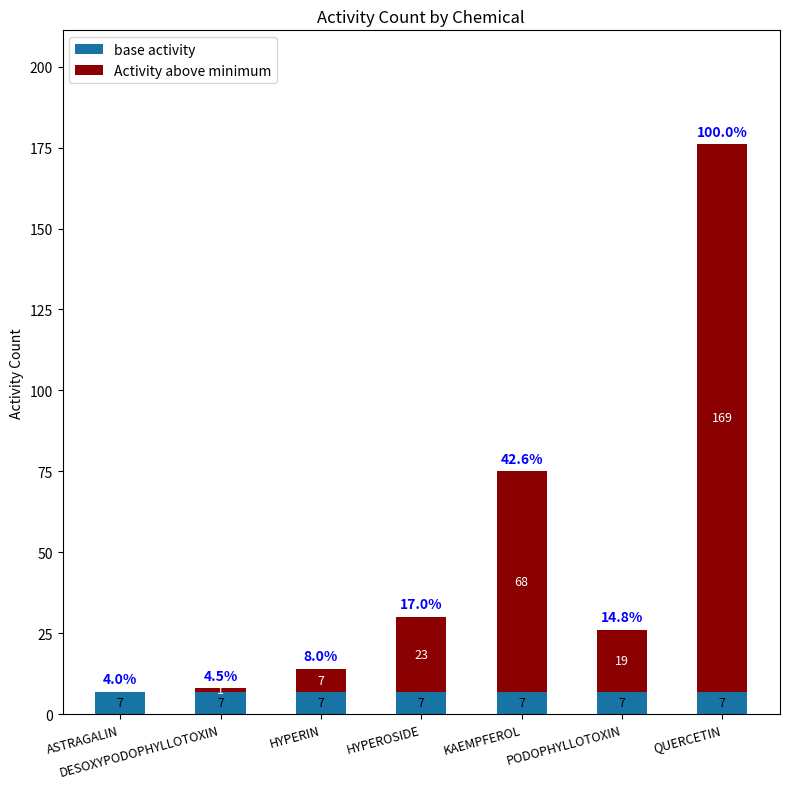

The value of base activity at QUERCETIN is 7. True or false?

True